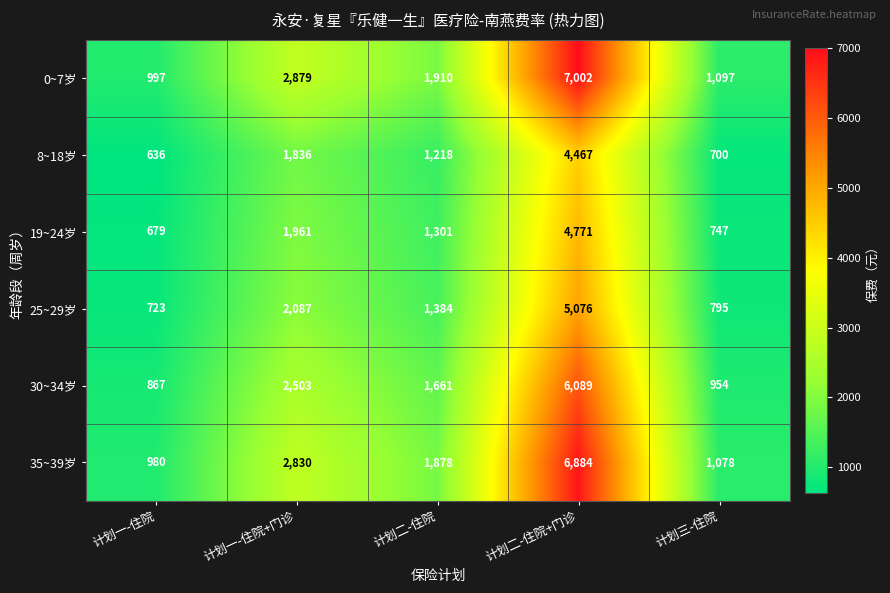

At 计划二-住院+门诊, list the series in order from largest to smallest.

0~7岁, 35~39岁, 30~34岁, 25~29岁, 19~24岁, 8~18岁